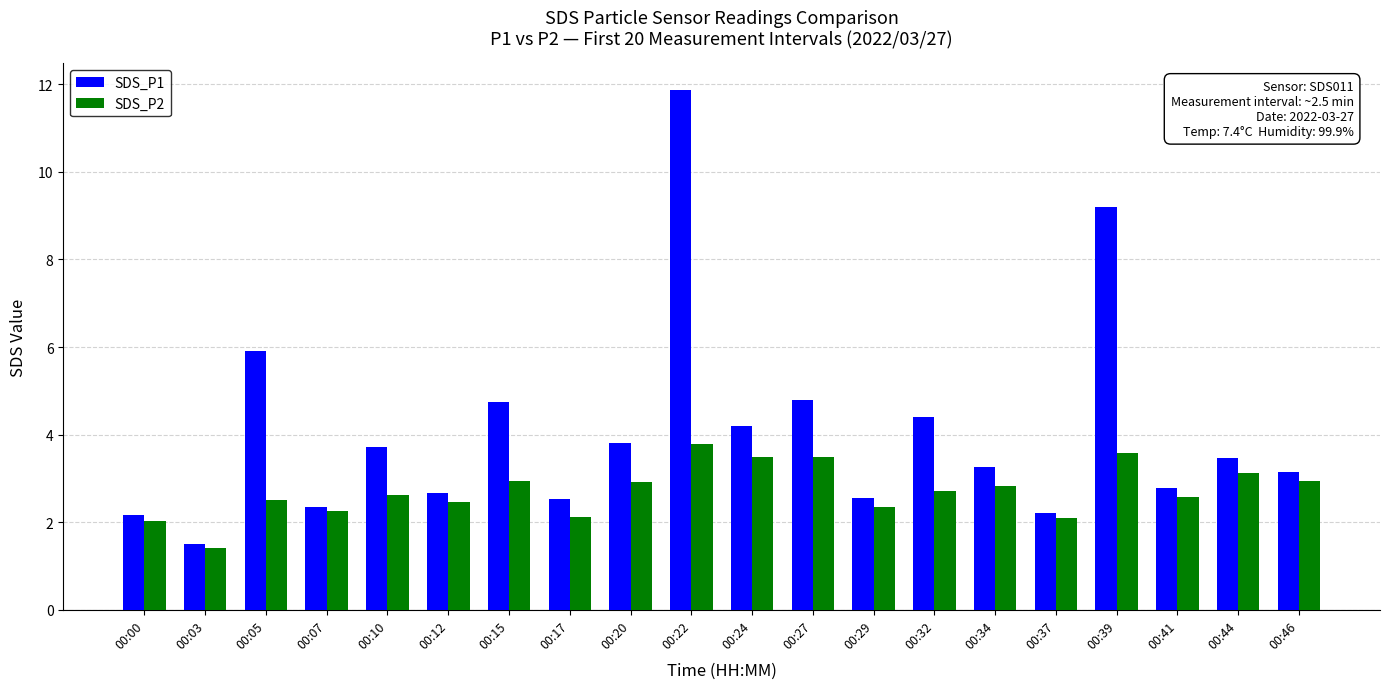

Which category has the lowest value across all series?

00:03